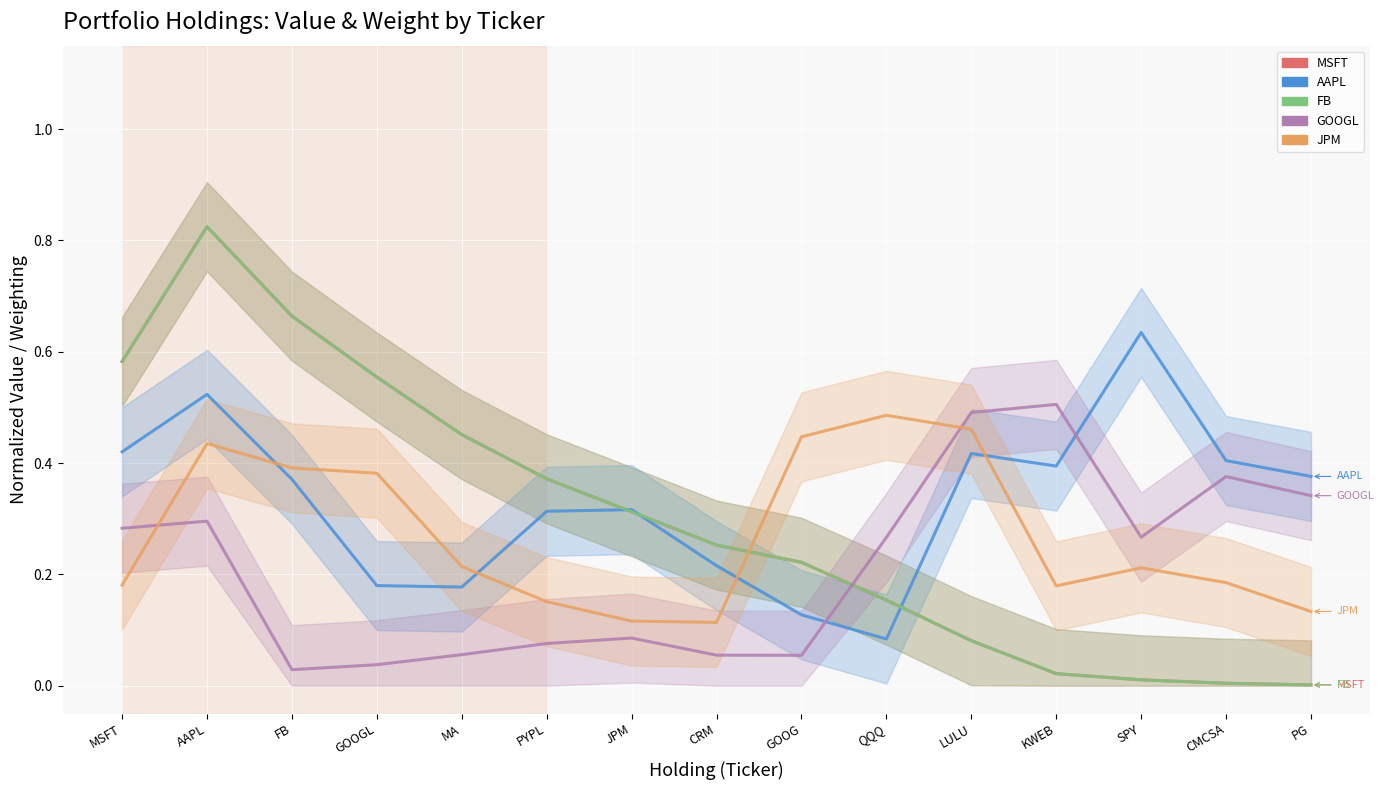

What is the sum of the MSFT values at KWEB and FB?

0.7